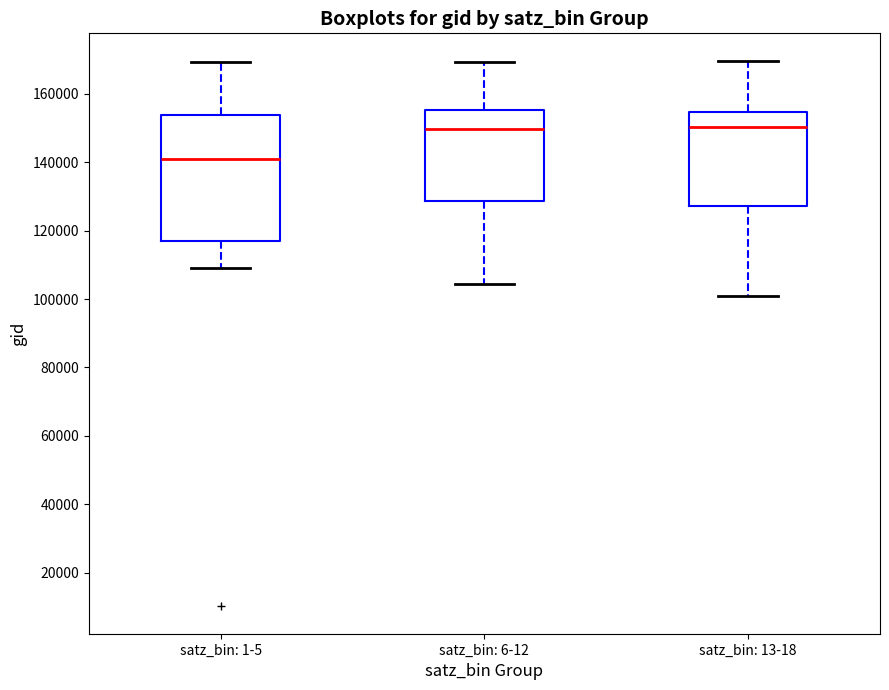

Reading left to right, read every box against the y-axis: the position of its median line, the range the box covers, and the ends of its whiskers. The values are not printed on the chart, so give them approximately, as read against the axis.

satz_bin: 1-5: median 140000, box 118000 to 154000, whiskers 110000 to 170000
satz_bin: 6-12: median 150000, box 128000 to 156000, whiskers 104000 to 170000
satz_bin: 13-18: median 150000, box 128000 to 154000, whiskers 100000 to 170000